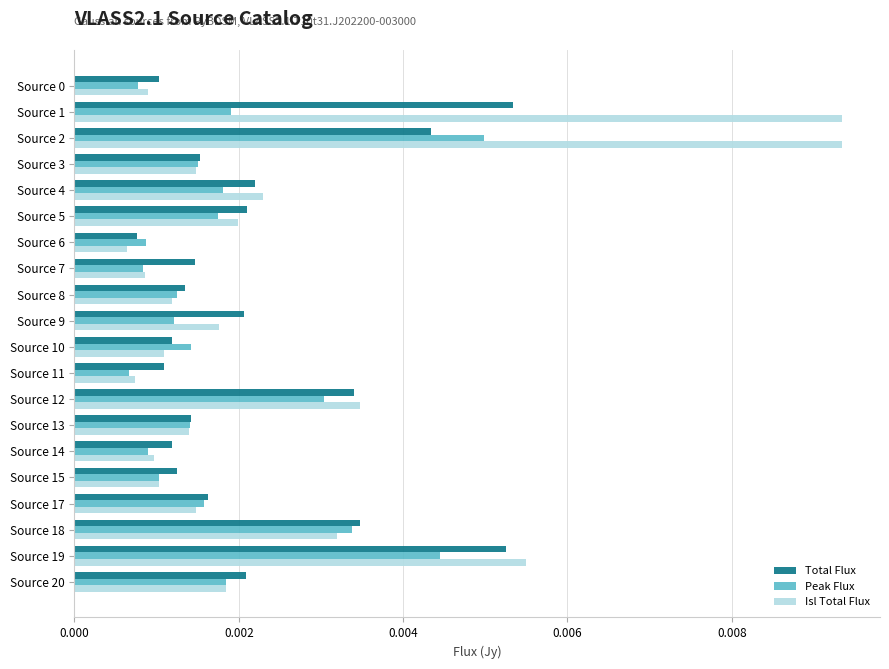

At which category is the sum across all series the highest?

Source 2